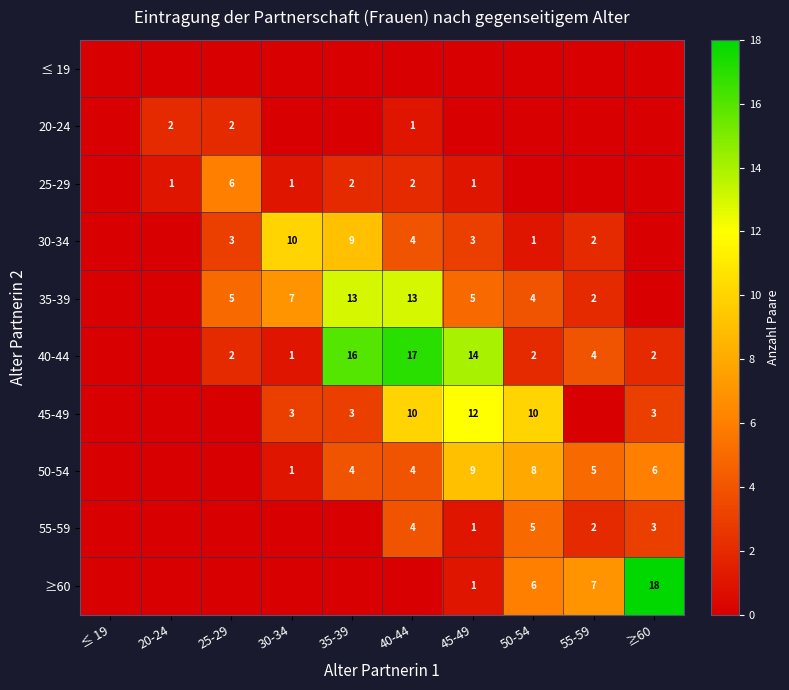

Between 40-44 and 35-39, which is larger?

40-44